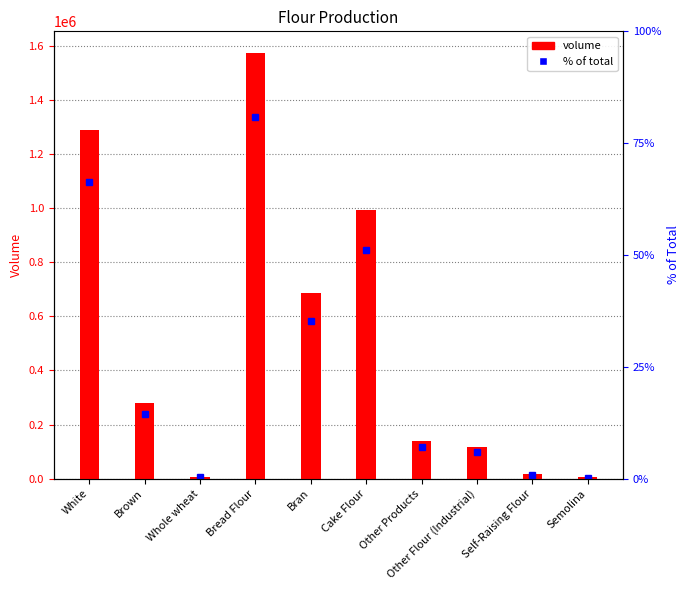

Reading left to right, list all the values displayed in this chart.

1289487	279856	6106	1575449	684976	993216	138459	117568	16228	4663